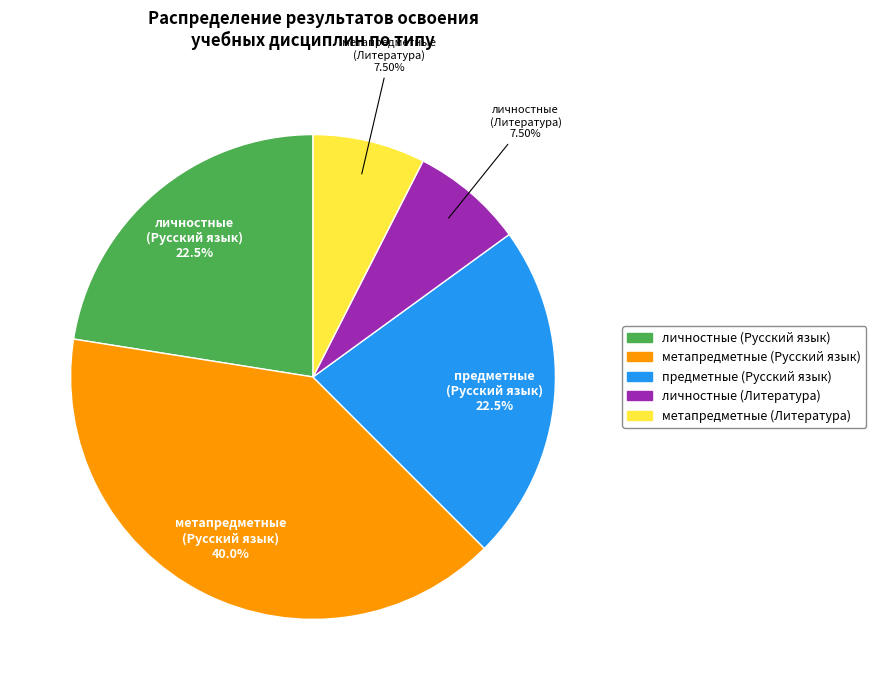

Do личностные (Литература) and метапредметные (Литература) together represent more than half of the pie?

No